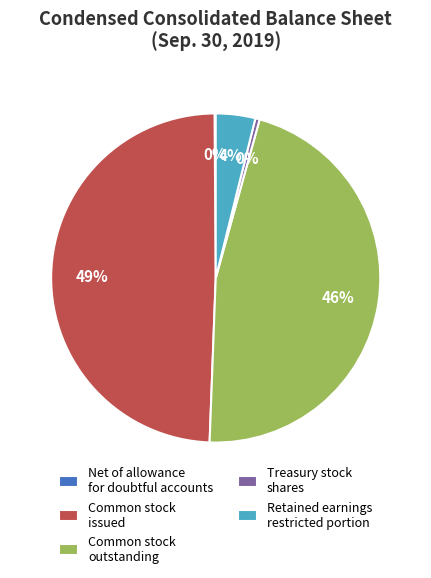

Is the sum of Treasury stock shares and Common stock outstanding greater than half?

No